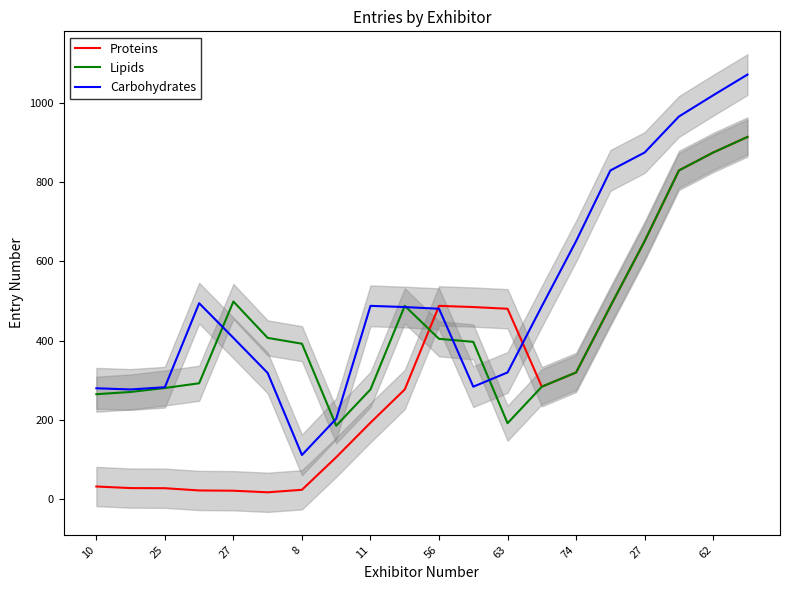

Does the chart have visible grid lines?

No